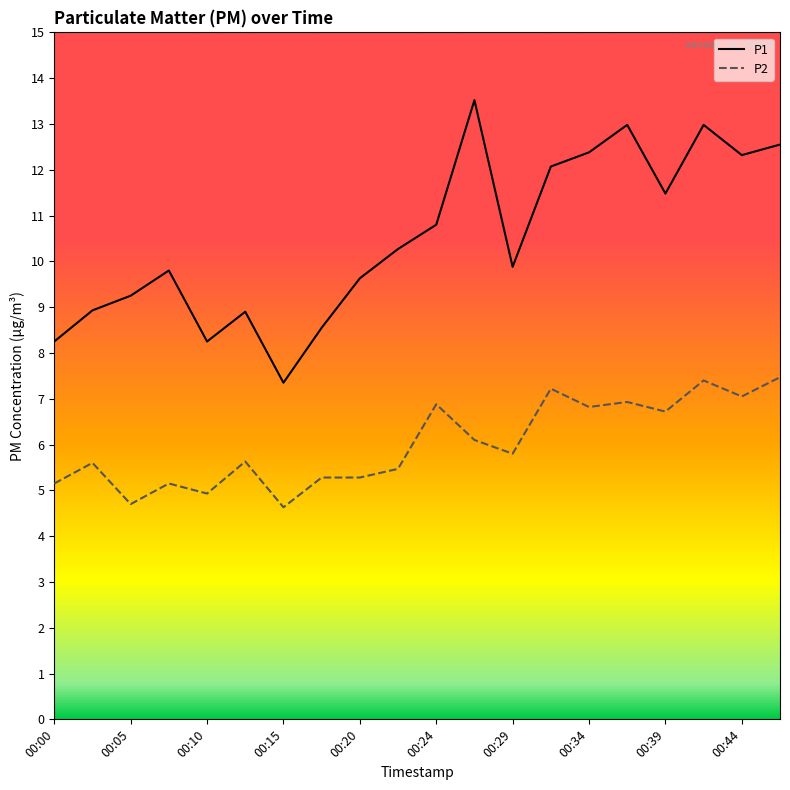

True or false: P1 has more than 0 interior local peaks.

True